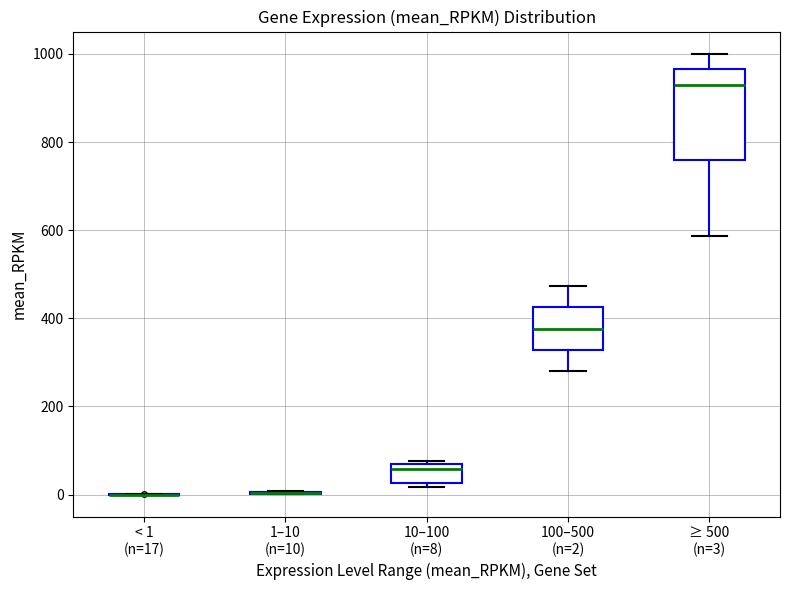

Reading left to right, transcribe this box plot: for each box, give where its median line is, the range the box spans, and where its two whiskers end, as read against the y-axis. The values are not printed on the chart, so give them approximately, as read against the axis.

< 1 (n=17): box collapsed to a line at 0, whiskers 0 to 0
1–10 (n=10): box collapsed to a line at 0, whiskers 0 to 0
10–100 (n=8): median 60 (just below the box's upper edge), box 20 to 60, whiskers 20 (just below the box's lower edge) to 80
100–500 (n=2): median 380, box 320 to 420, whiskers 280 to 480
≥ 500 (n=3): median 940, box 760 to 960, whiskers 580 to 1000